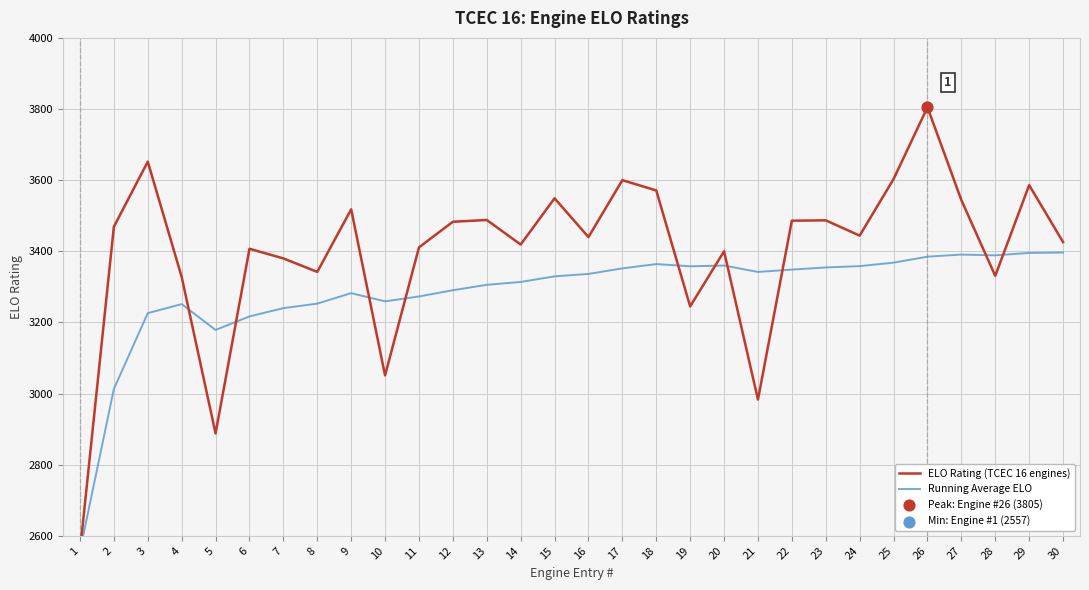

What is the total value across all series at 15?

6878.5